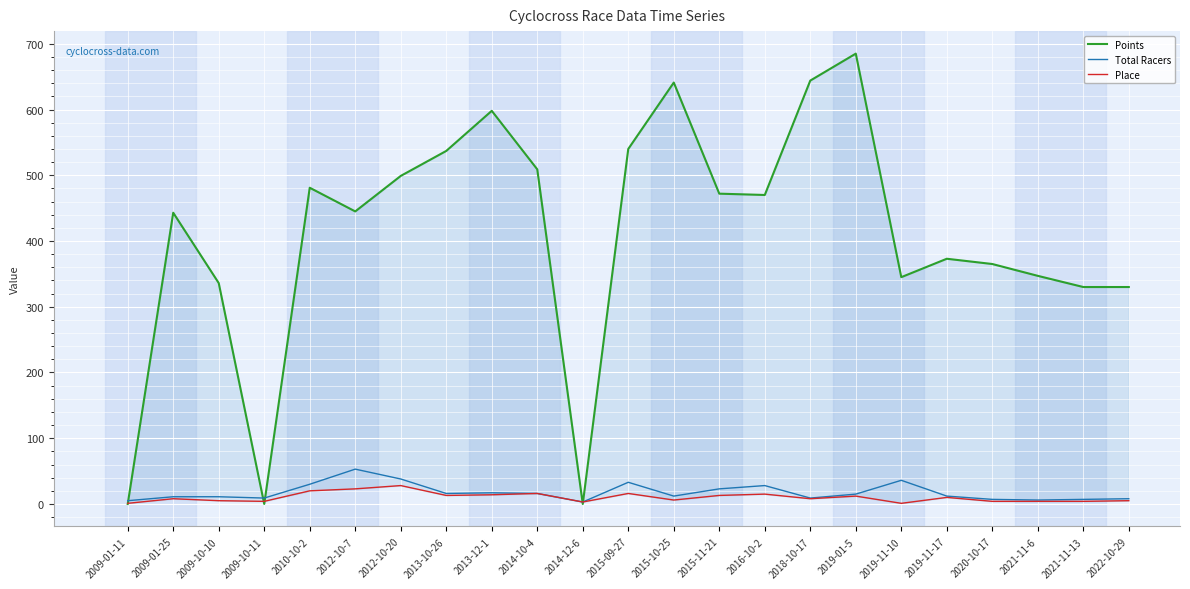

What is the total value across all series at 2015-10-25?

659